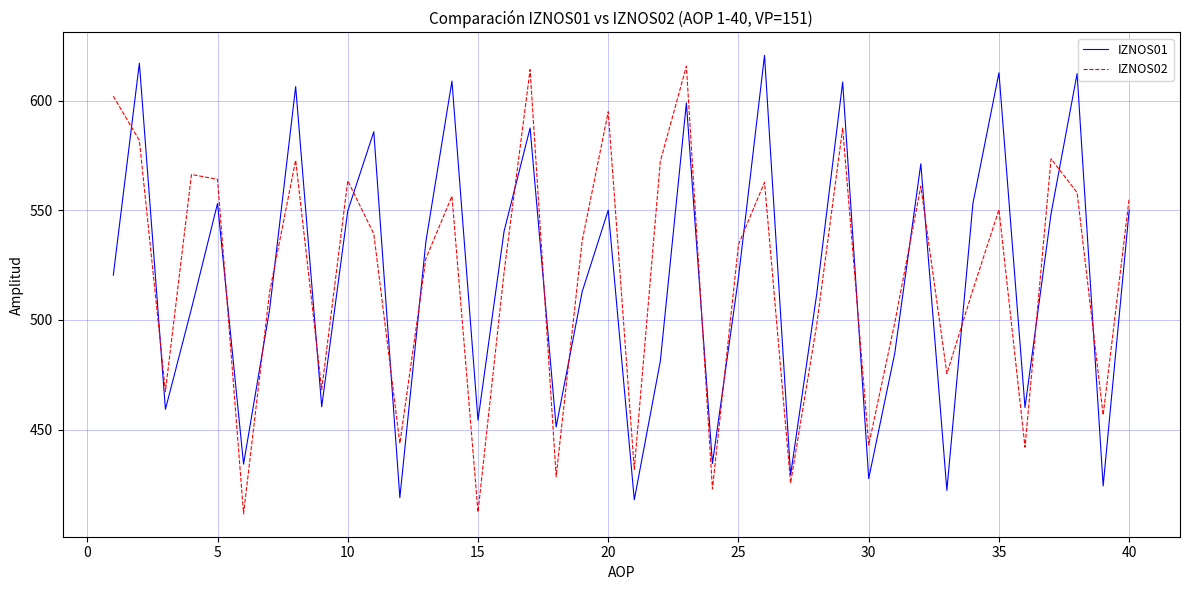

True or false: IZNOS02 and IZNOS01 intersect in this chart.

True